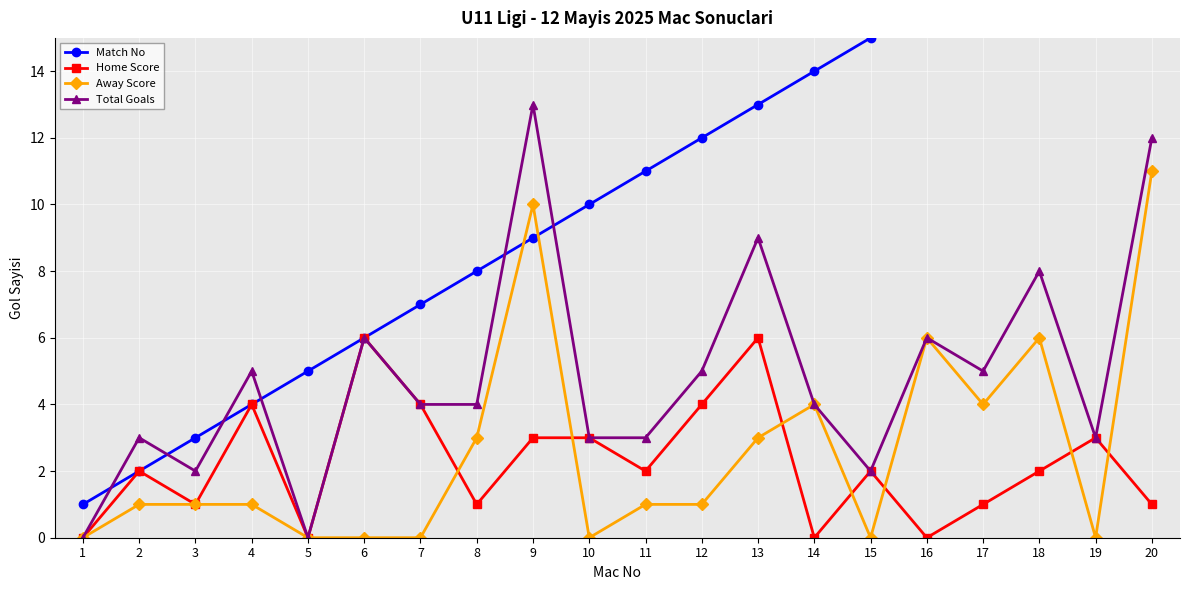

Where is the first local minimum for Total Goals?

3